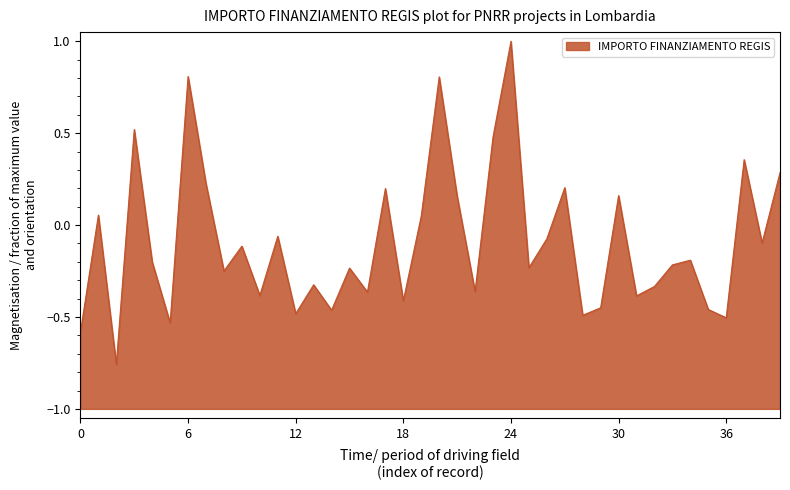

True or false: the data shows -0.3 at CANTU.

True